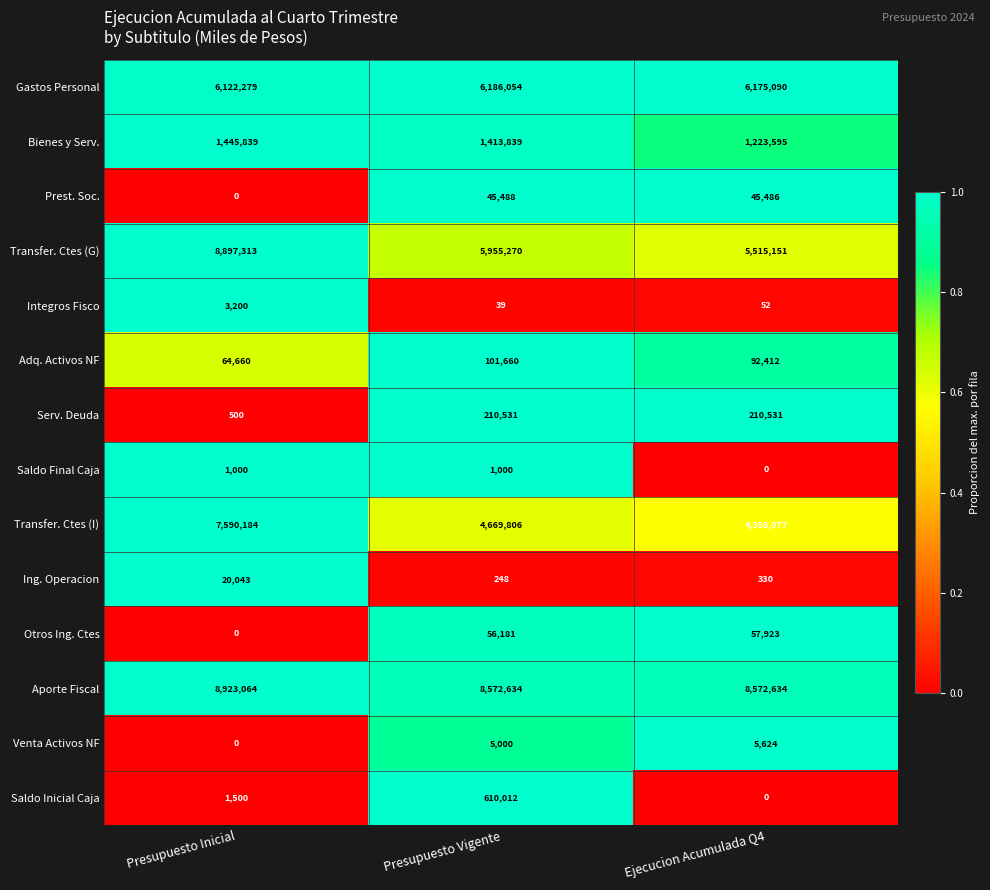

Where is Transfer. Ctes (I) nearest to the value 5974130?

Presupuesto Vigente